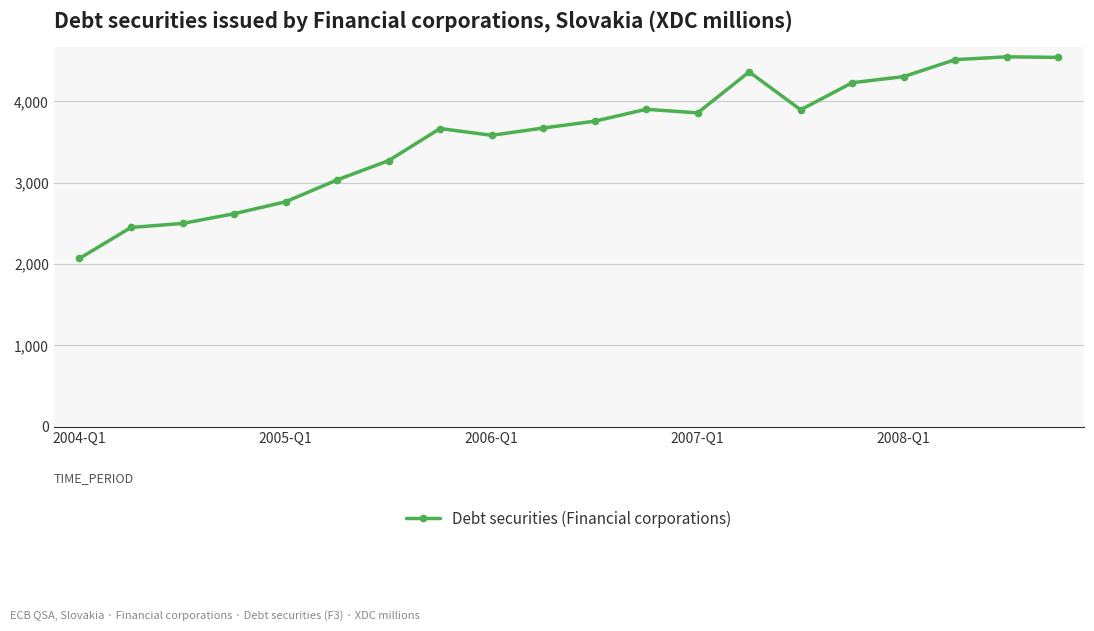

What is the maximum value shown in the chart?

4548.1